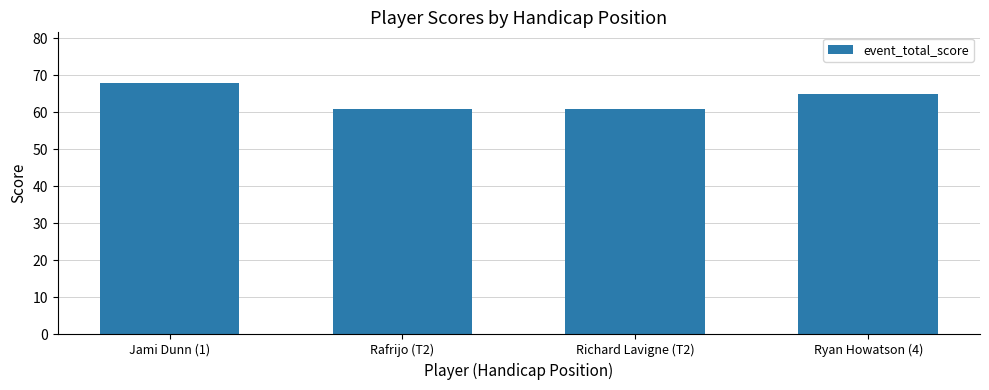

What is the difference between the values at Richard Lavigne (T2) and Jami Dunn (1)?

7